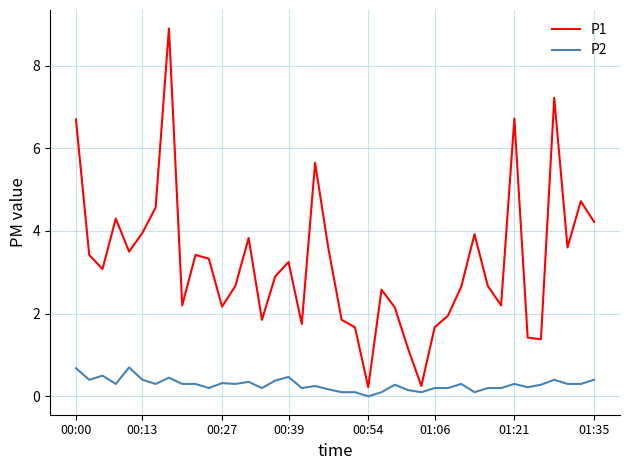

What is the highest value of the P1 series?

8.9